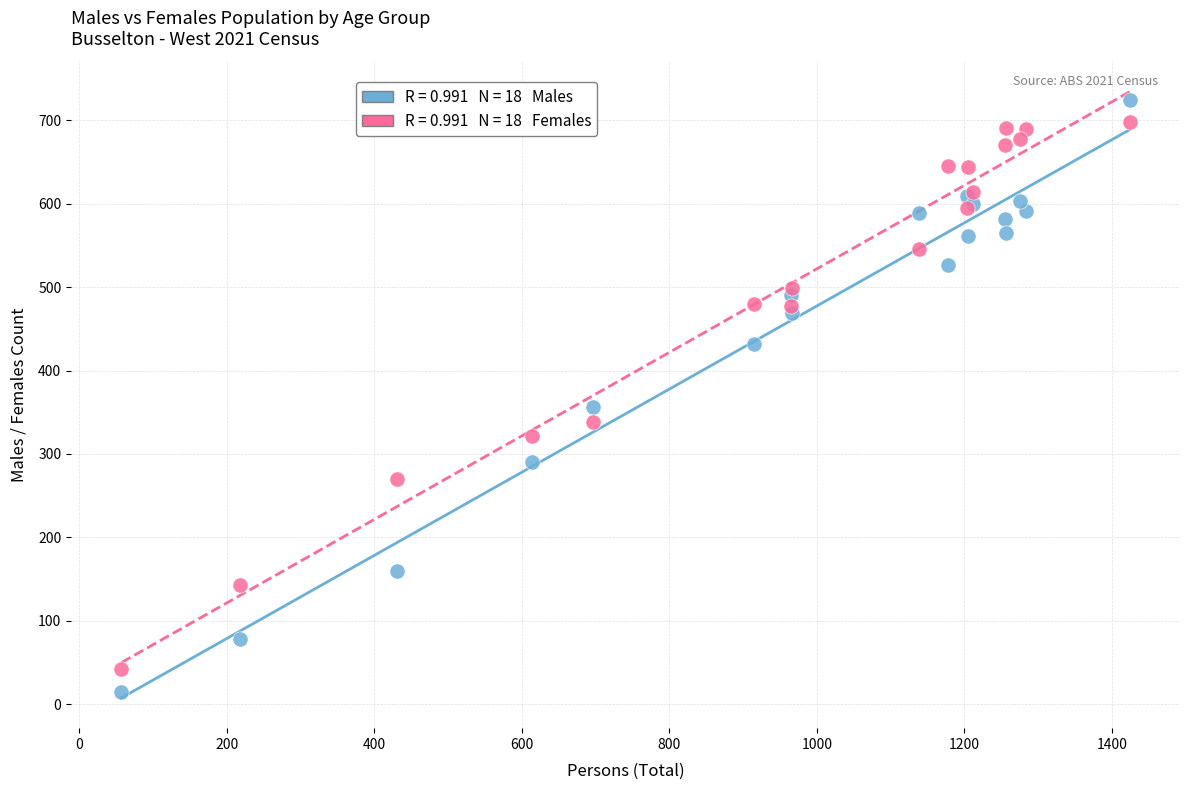

Across all series, what Y value is closest to 369?

356